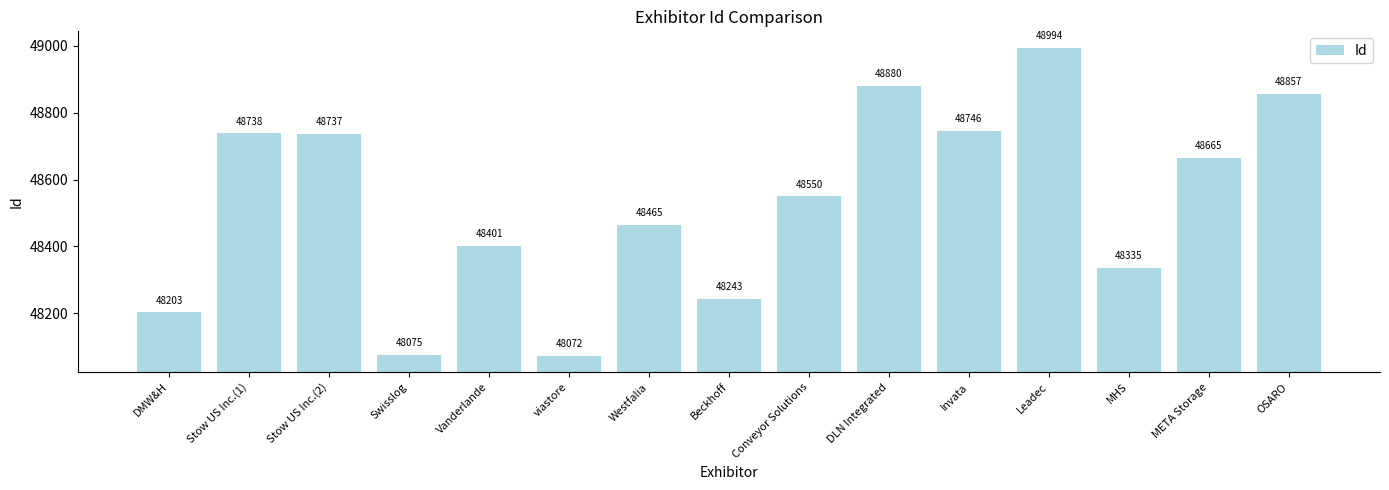

At which category does the chart reach its minimum across all series?

viastore